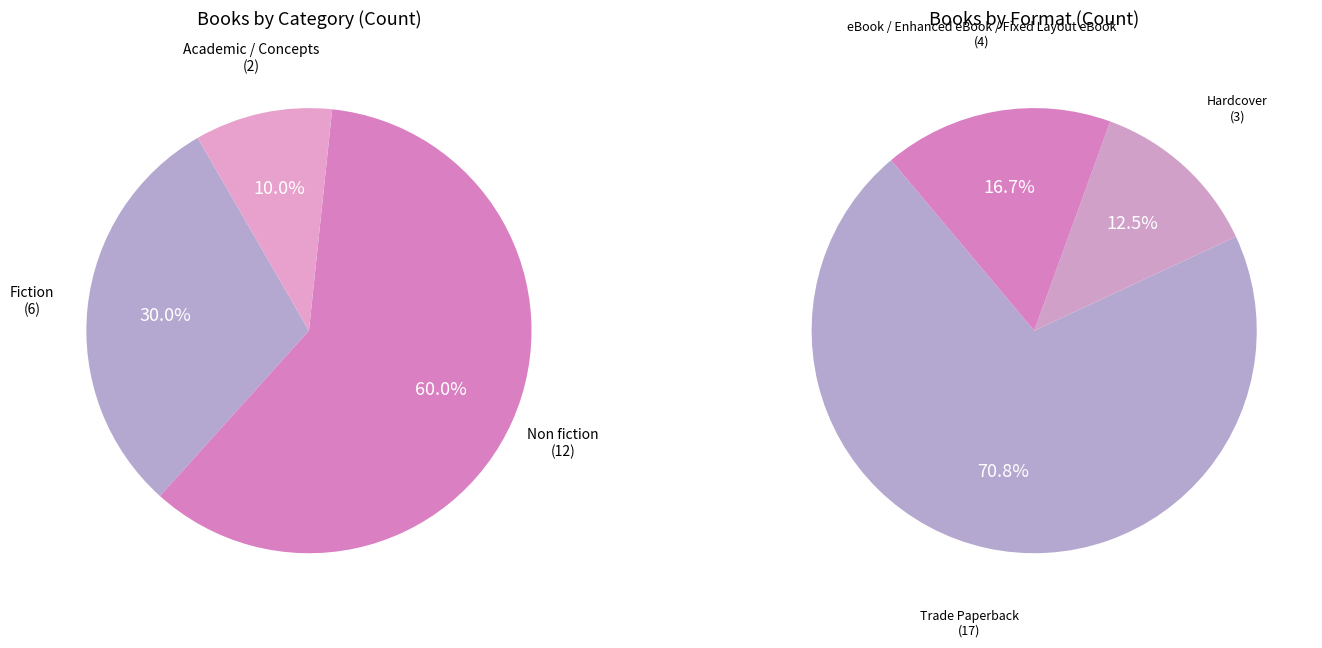

To the nearest percent, what percentage of the pie is Fiction?

30%